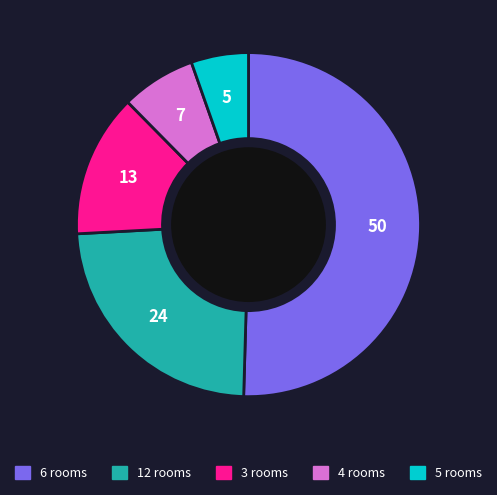

Does any single category account for the majority?

Yes